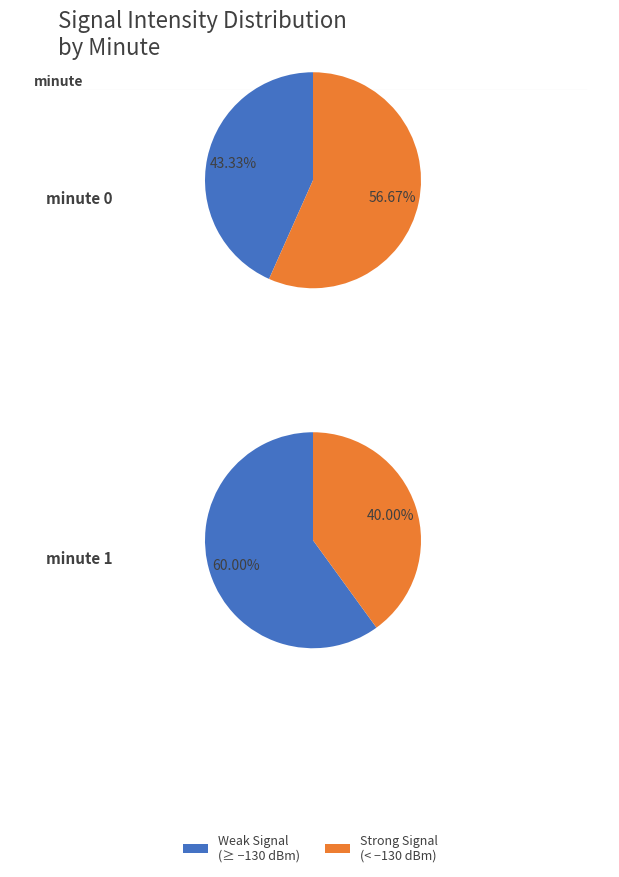

How many slices are in this pie chart?

2